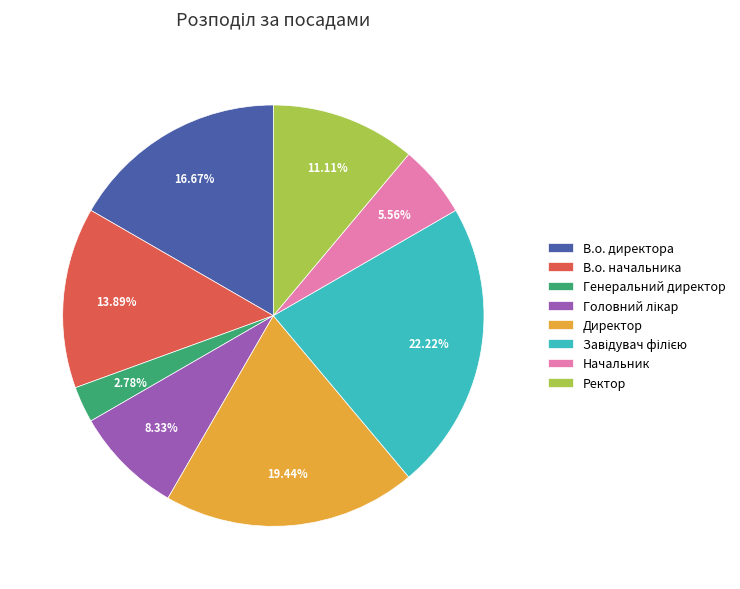

What is the smallest slice in the pie chart?

Генеральний директор